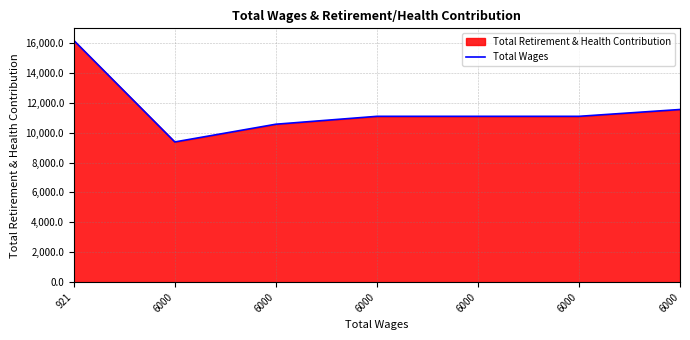

Rank the categories by value from lowest to highest.

6000, 6000, 6000, 6000, 6000, 6000, 921